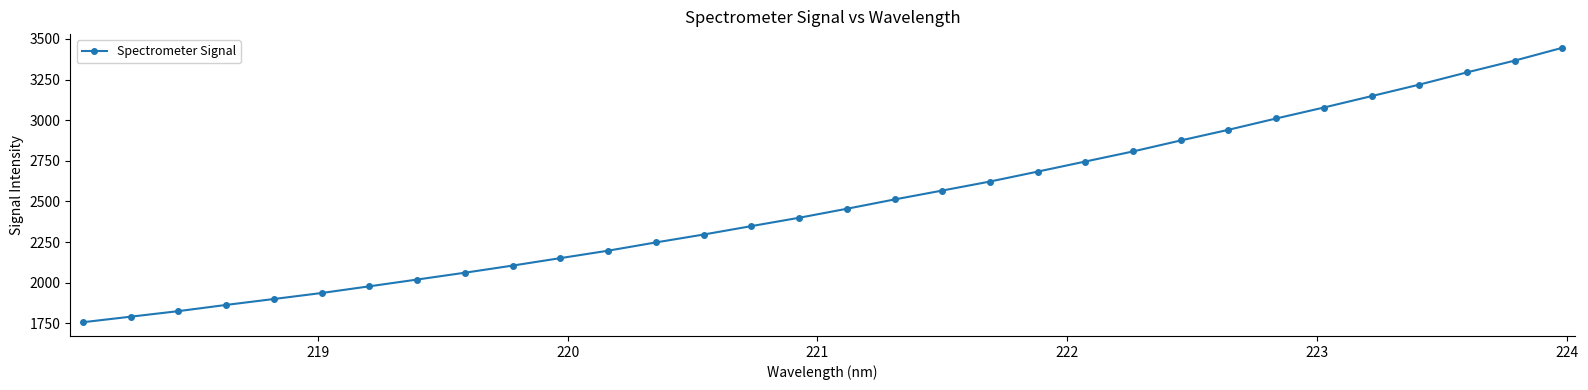

True or false: there are more than 0 points higher than both neighbors.

False